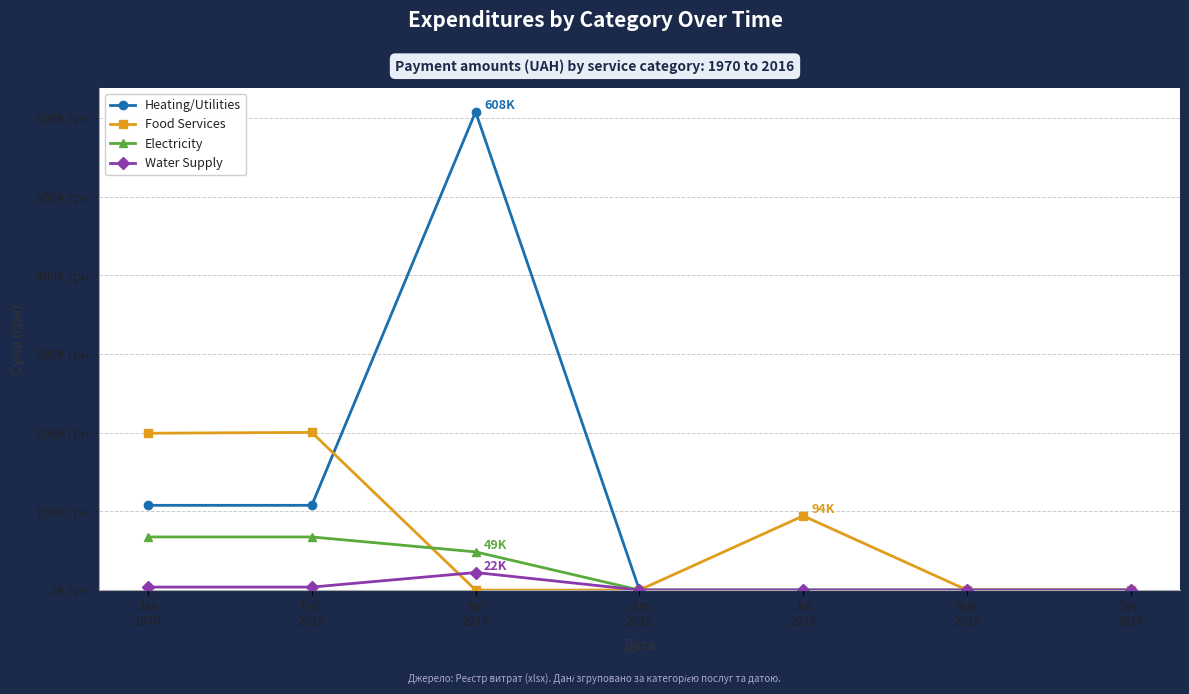

Does the chart have visible grid lines?

Yes